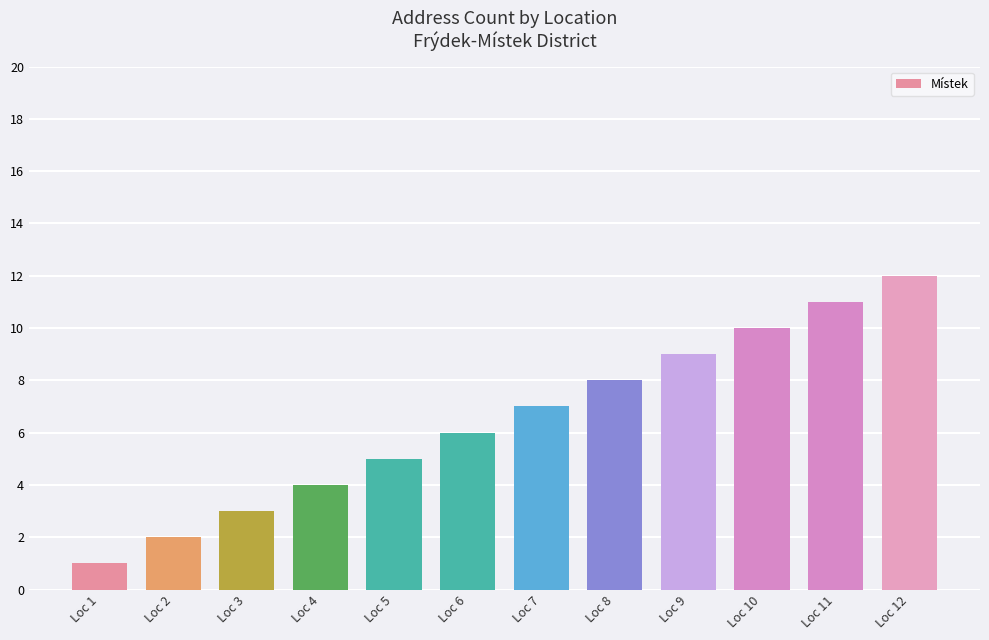

Reading left to right, extract all data points from this chart.

1	2	3	4	5	6	7	8	9	10	11	12